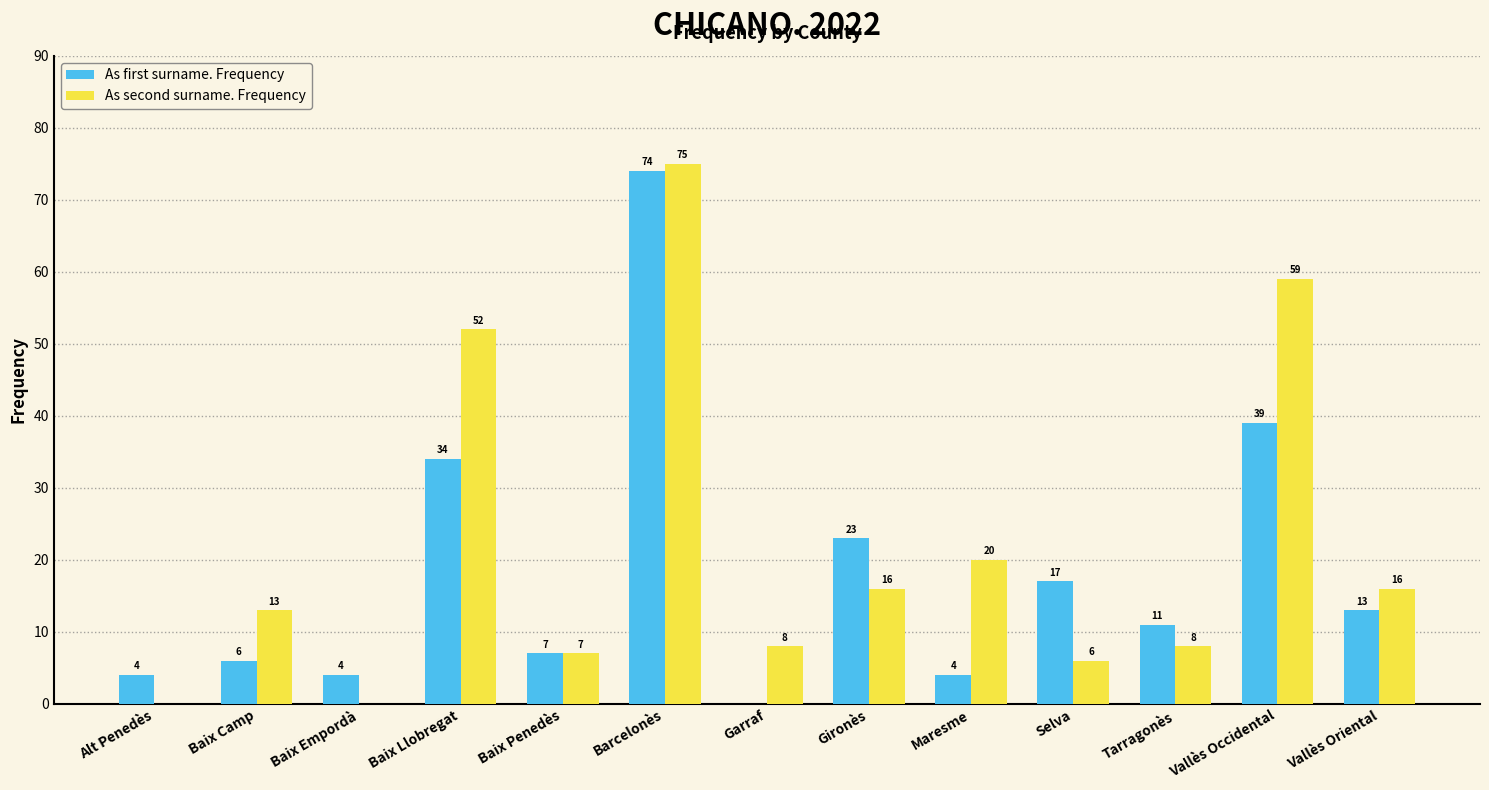

What is the approximate value of As first surname. Frequency at Baix Llobregat?

34